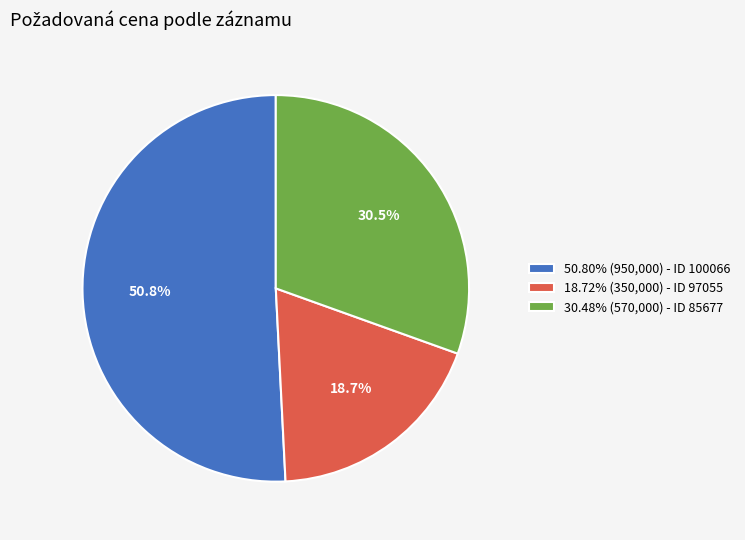

What is the ratio of the value at 50.80% (950,000) - ID 100066 to the value at 18.72% (350,000) - ID 97055?

2.7